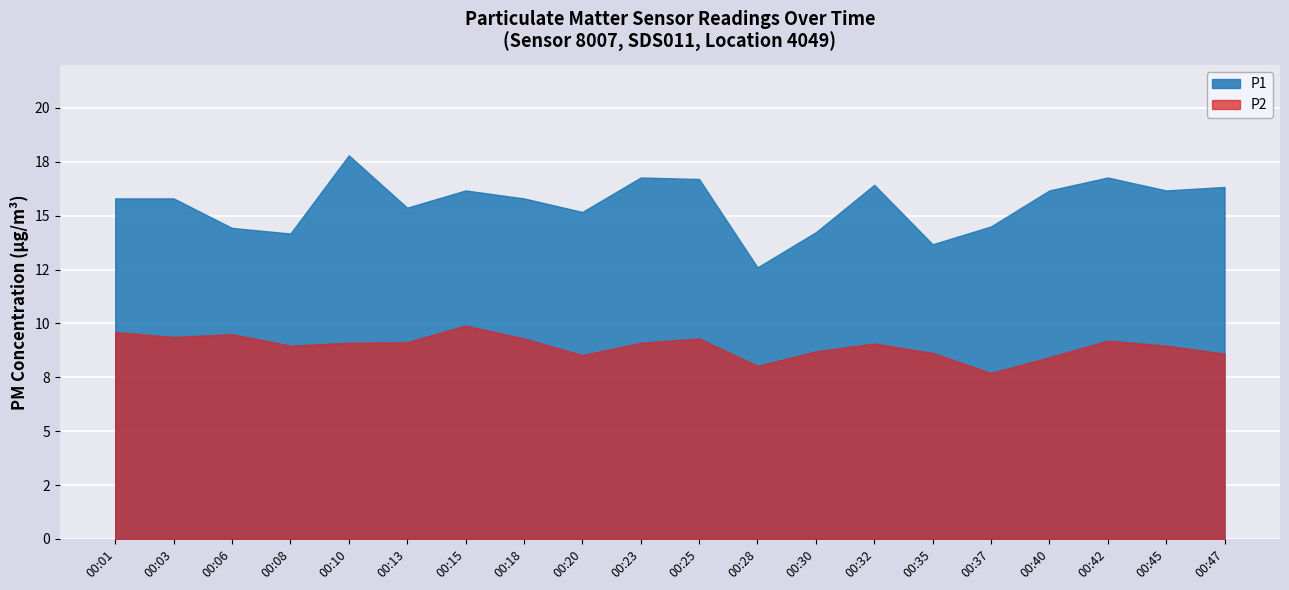

What is the difference between the maximum and minimum values in the P1 series?

5.2